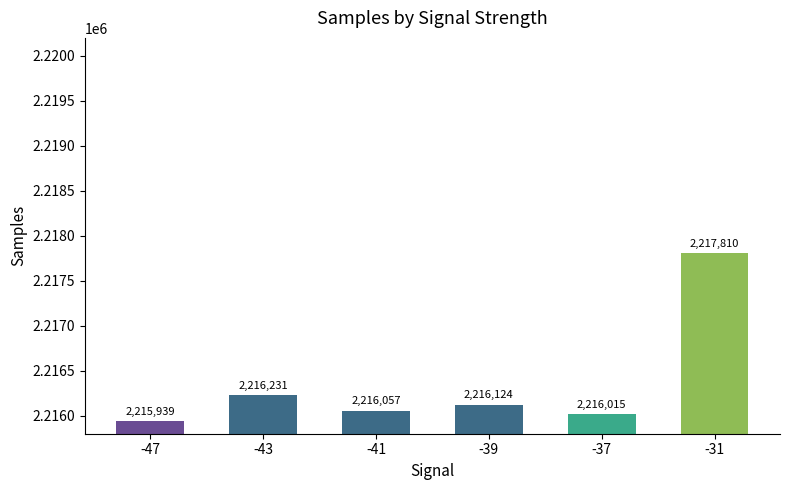

What is the value of the 3rd bar from the left?

2216057